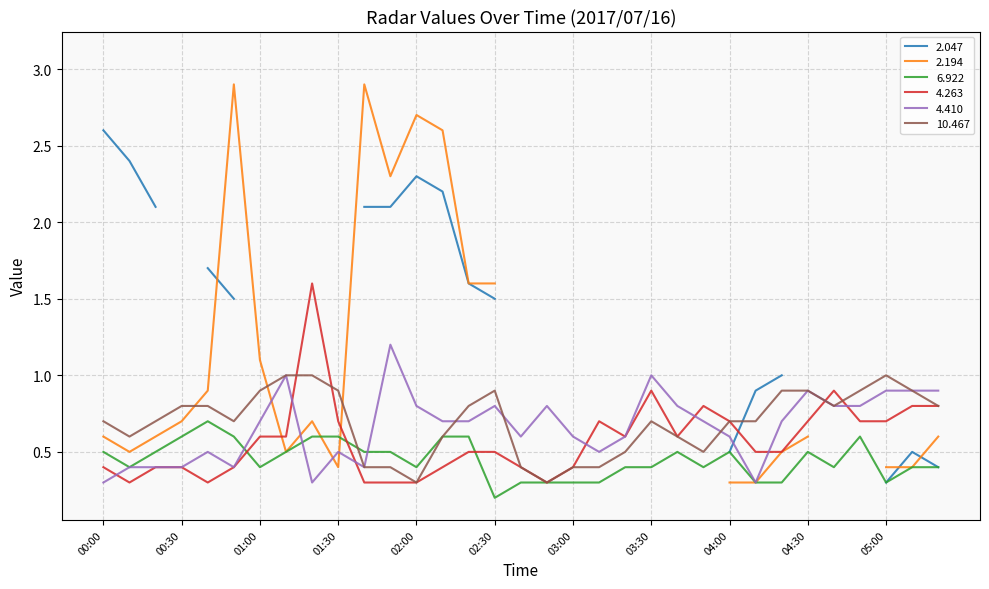

The 10.467 series shows 1.3 at 00:30. True or false?

False